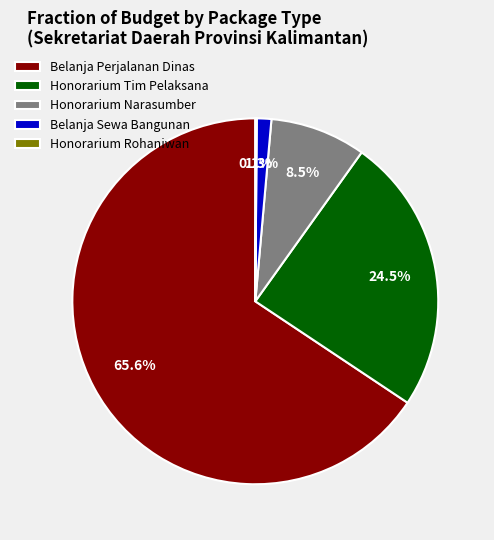

Is Belanja Sewa Bangunan the majority of the pie?

No